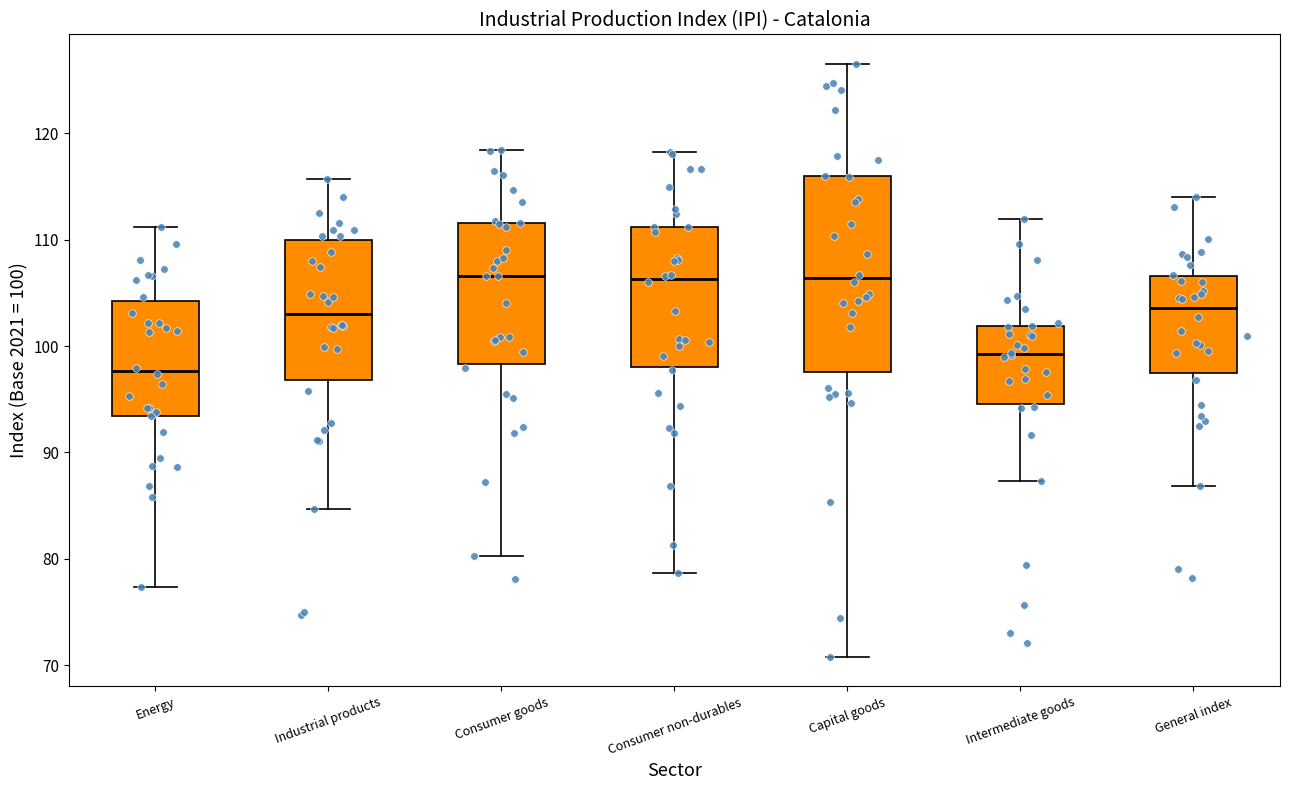

Reading left to right, read every box against the y-axis: the position of its median line, the range the box covers, and the ends of its whiskers. The values are not printed on the chart, so give them approximately, as read against the axis.

Energy: median 98, box 93 to 104, whiskers 77 to 111
Industrial products: median 103, box 97 to 110, whiskers 85 to 116
Consumer goods: median 107, box 98 to 112, whiskers 80 to 118
Consumer non-durables: median 106, box 98 to 111, whiskers 79 to 118
Capital goods: median 106, box 98 to 116, whiskers 71 to 127
Intermediate goods: median 99, box 95 to 102, whiskers 87 to 112
General index: median 104, box 97 to 107, whiskers 87 to 114